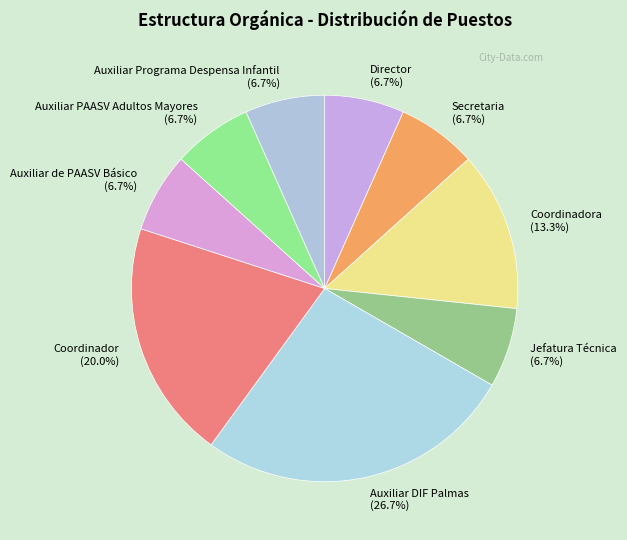

Do Director (6.7%) and Auxiliar Programa Despensa Infantil (6.7%) together represent more than half of the pie?

No